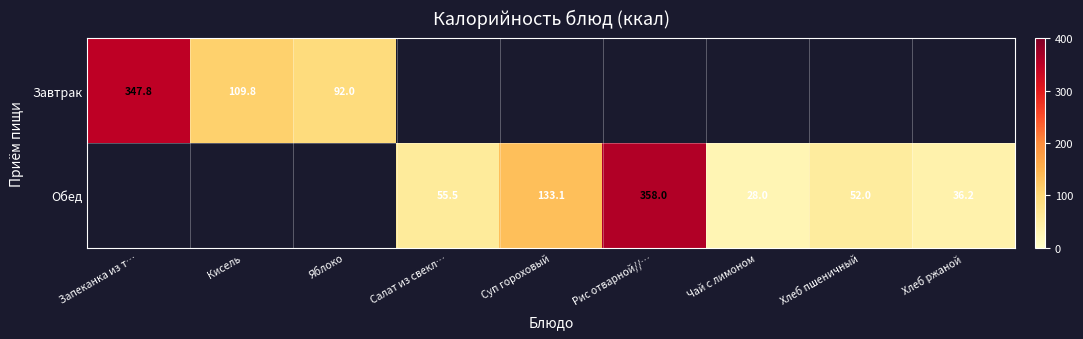

The value of Обед at Хлеб ржаной is 14.0. True or false?

False